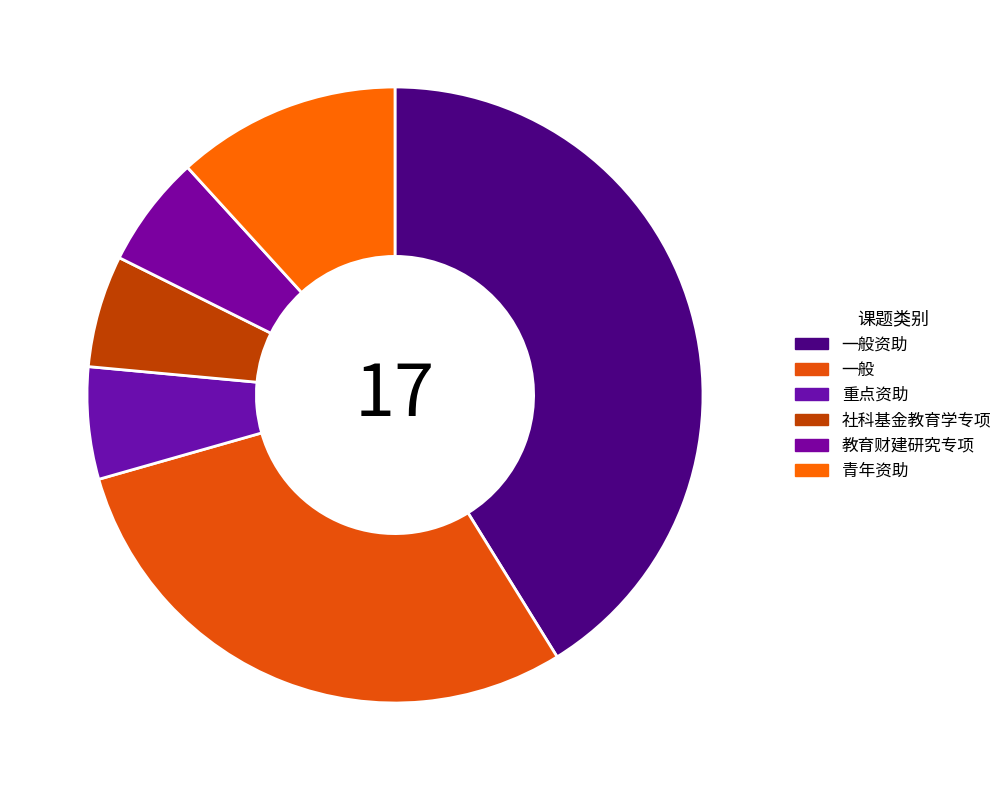

To the nearest percent, what portion does 教育财建研究专项 represent?

6%